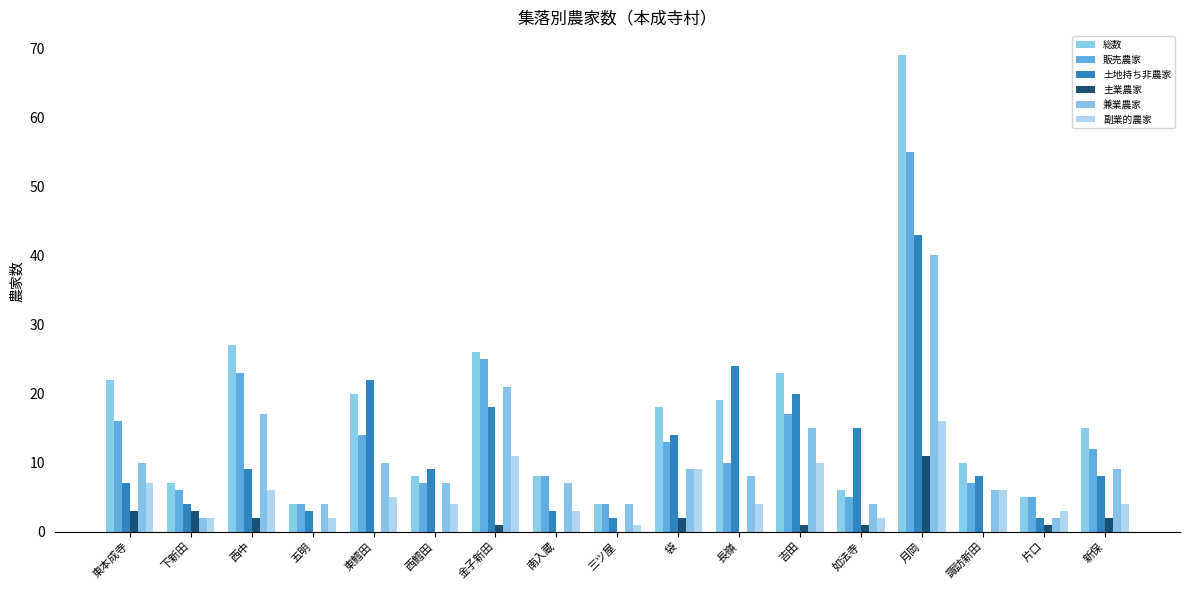

At 金子新田, list the series in order from smallest to largest.

主業農家, 副業的農家, 土地持ち非農家, 兼業農家, 販売農家, 総数